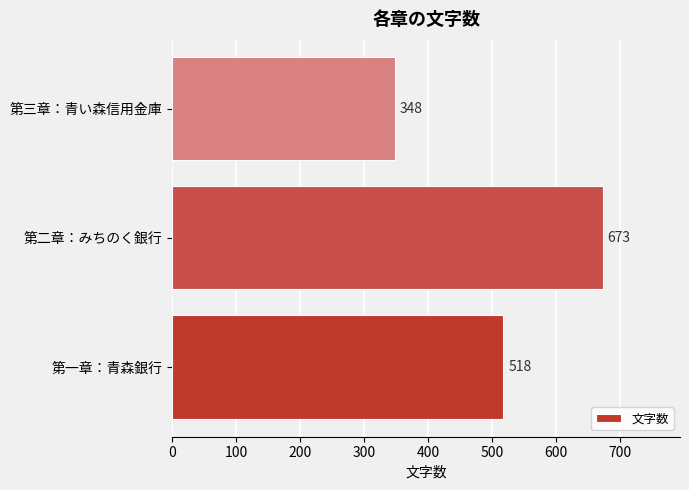

What is the greatest value displayed?

673